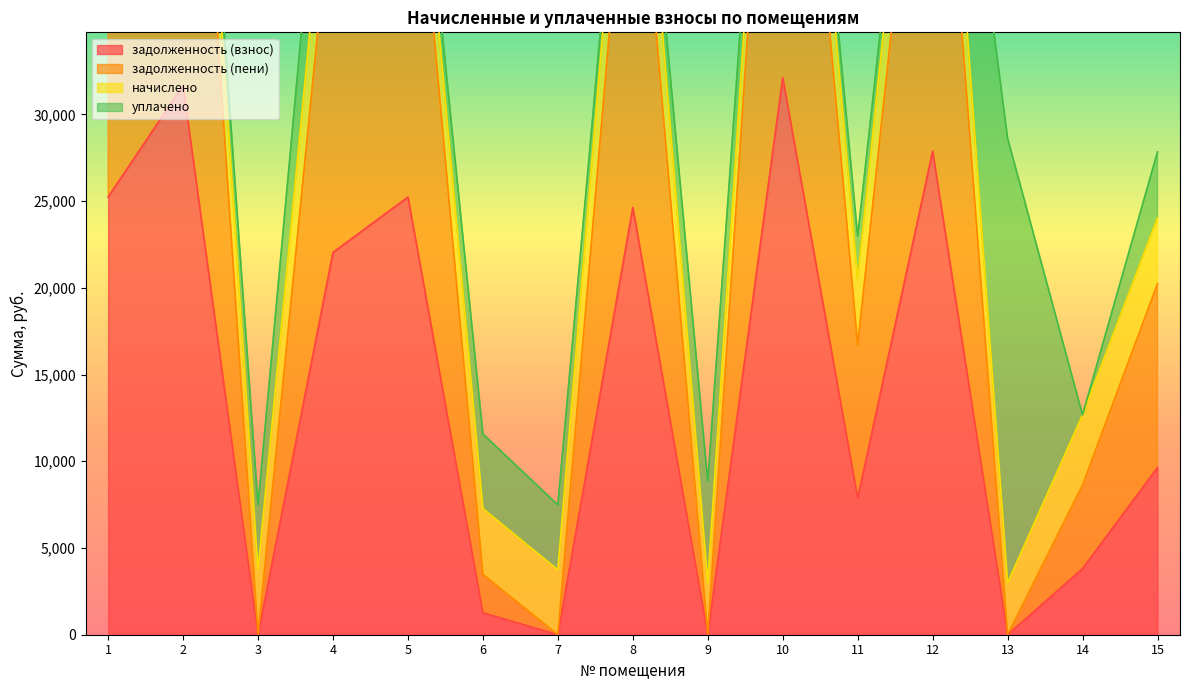

True or false: задолженность (пени) has a value of 11866.0 at 5.

False